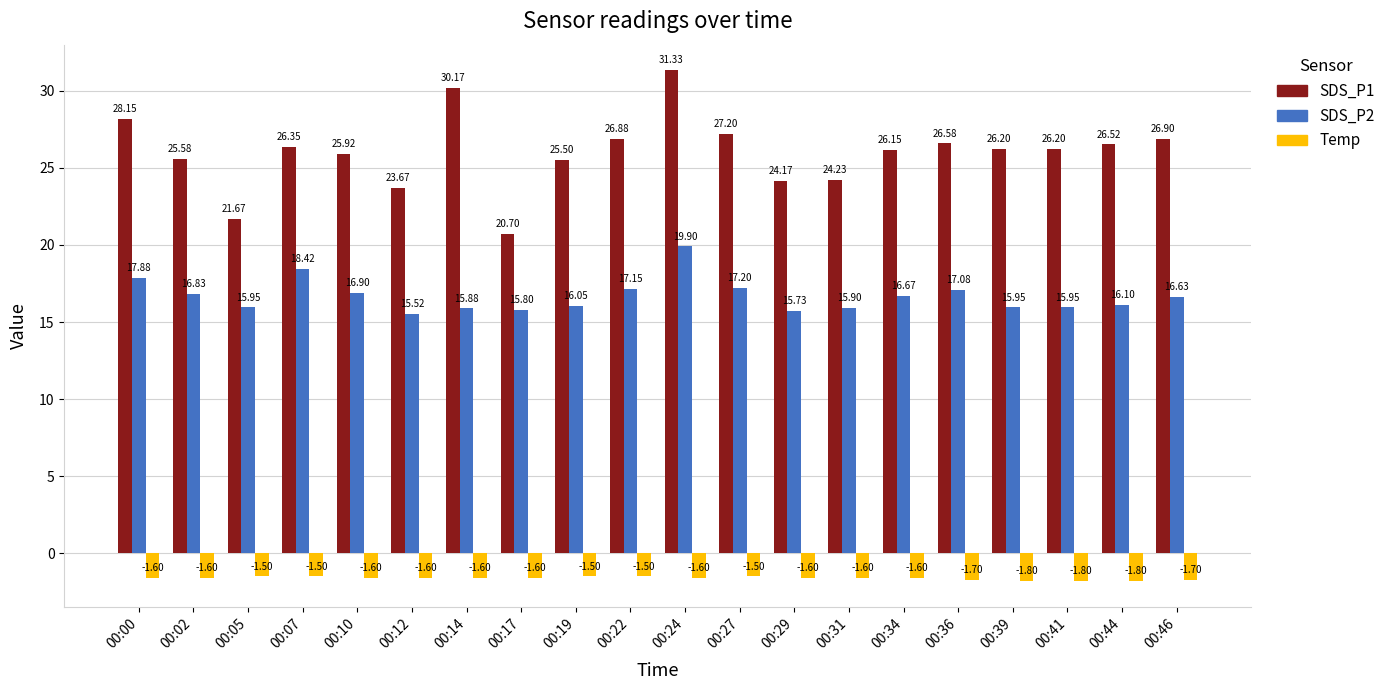

Rank the series at 00:17 from highest to lowest value.

SDS_P1, SDS_P2, Temp